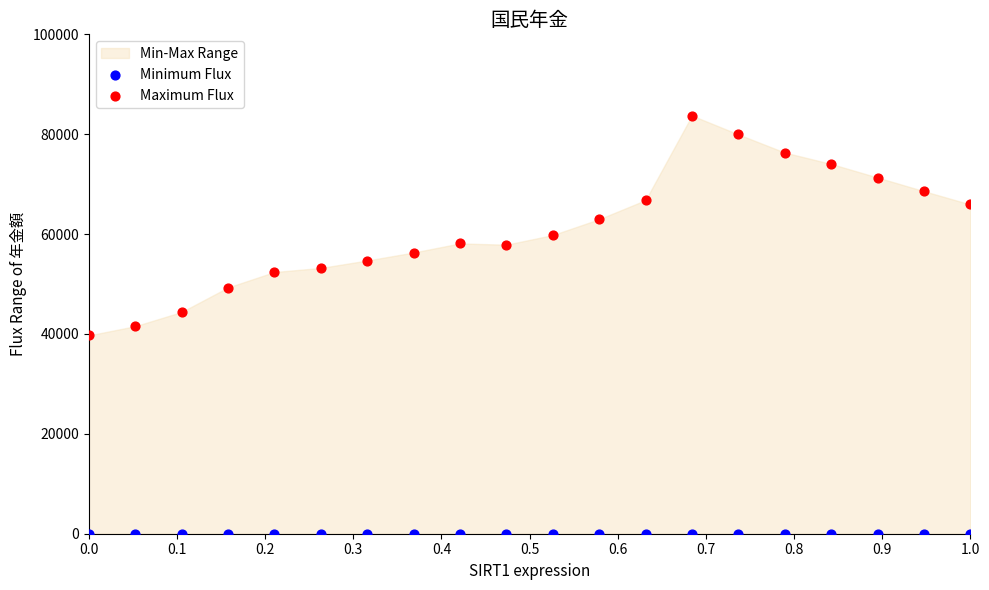

Which series contains the lowest Y value?

Minimum Flux